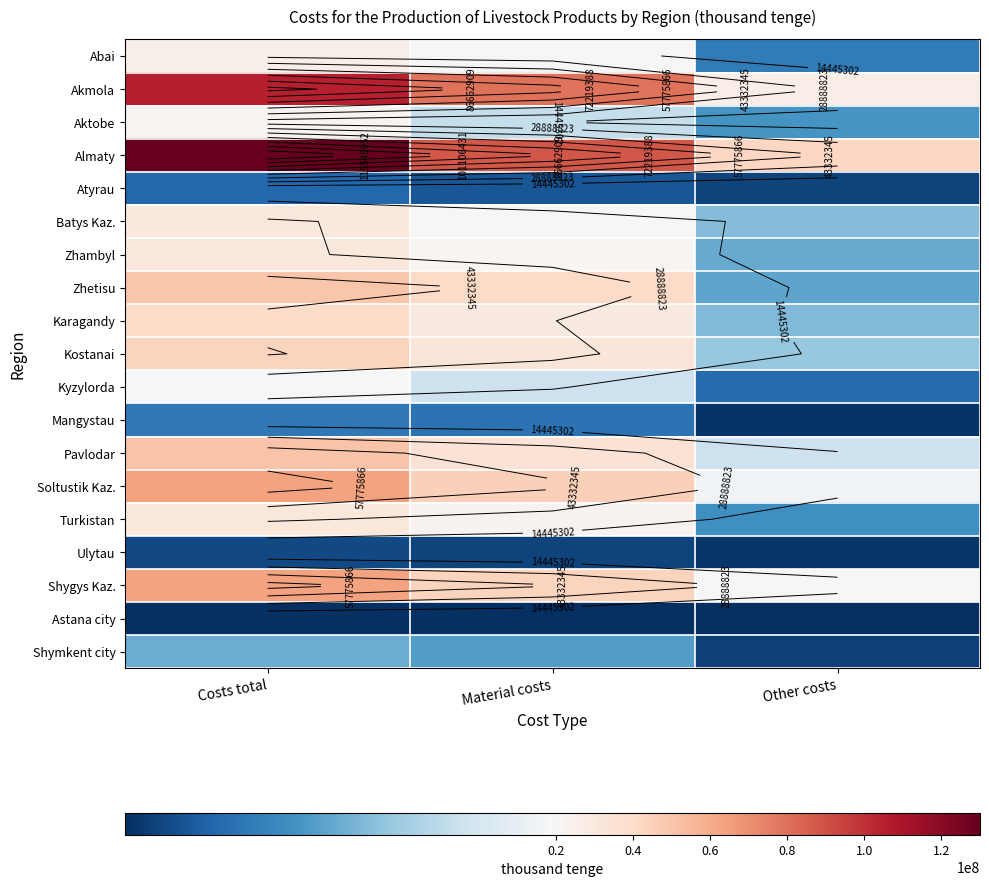

List the series in order of their peak value, highest first.

Almaty, Akmola, Soltustik Kaz., Shygys Kaz., Pavlodar, Zhetisu, Kostanai, Karagandy, Zhambyl, Batys Kaz., Turkistan, Abai, Aktobe, Kyzylorda, Shymkent city, Mangystau, Atyrau, Ulytau, Astana city